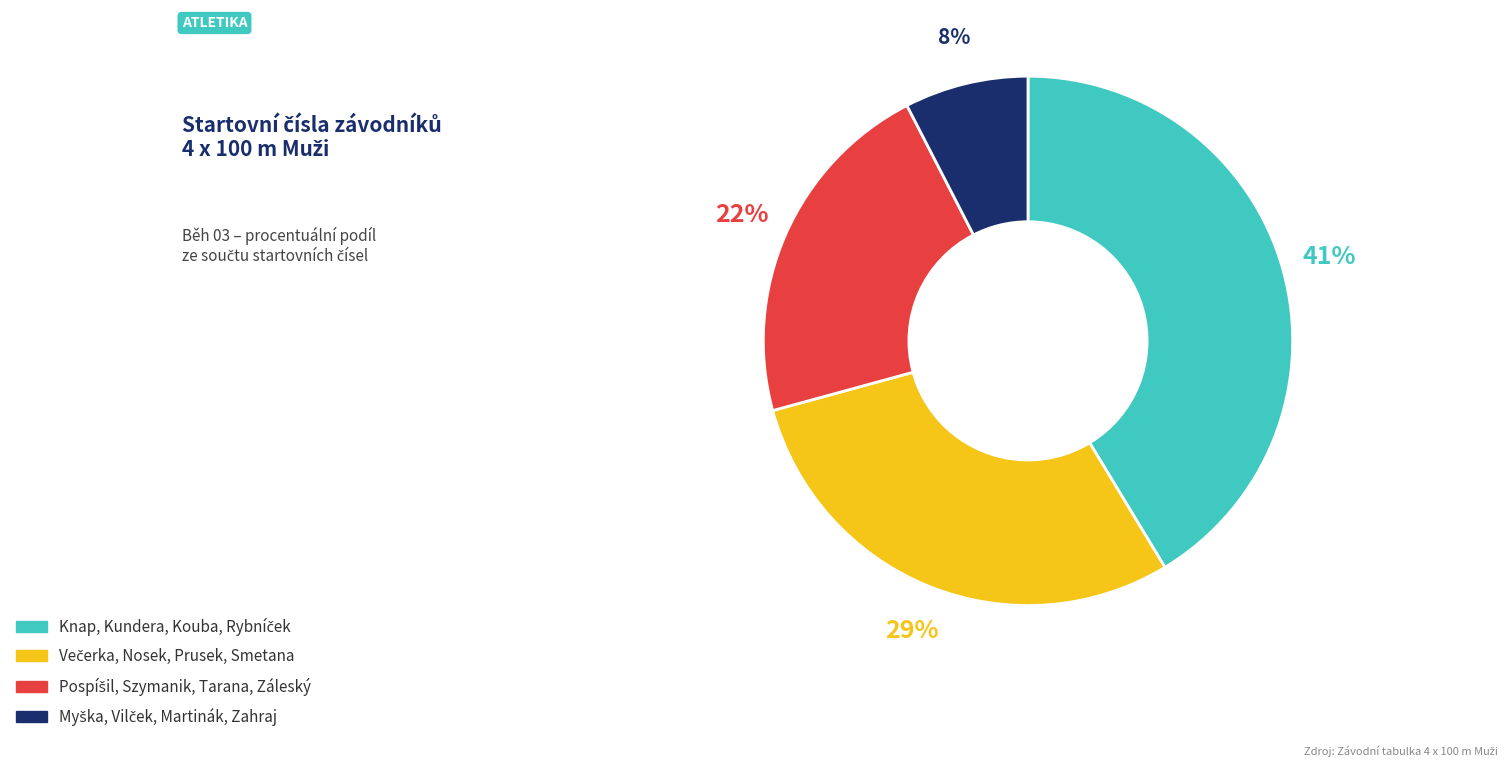

Is there a majority slice in this chart?

No